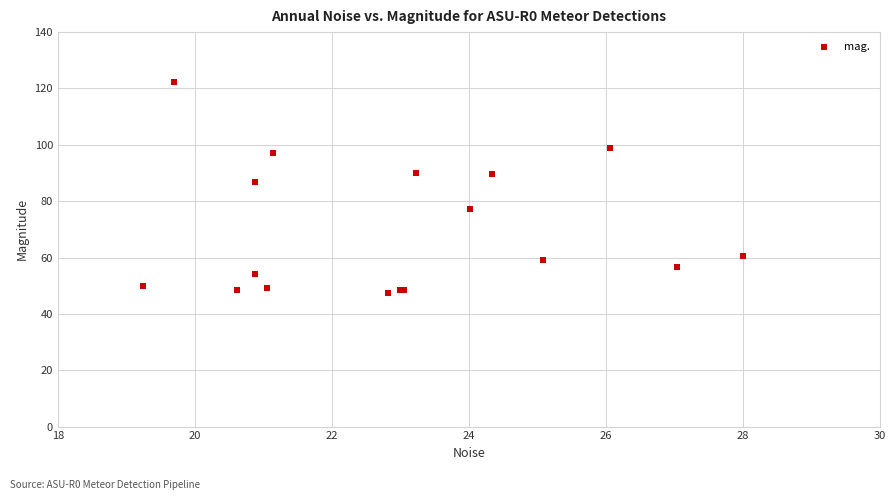

What Y value in the scatter plot is closest to 84?

86.7